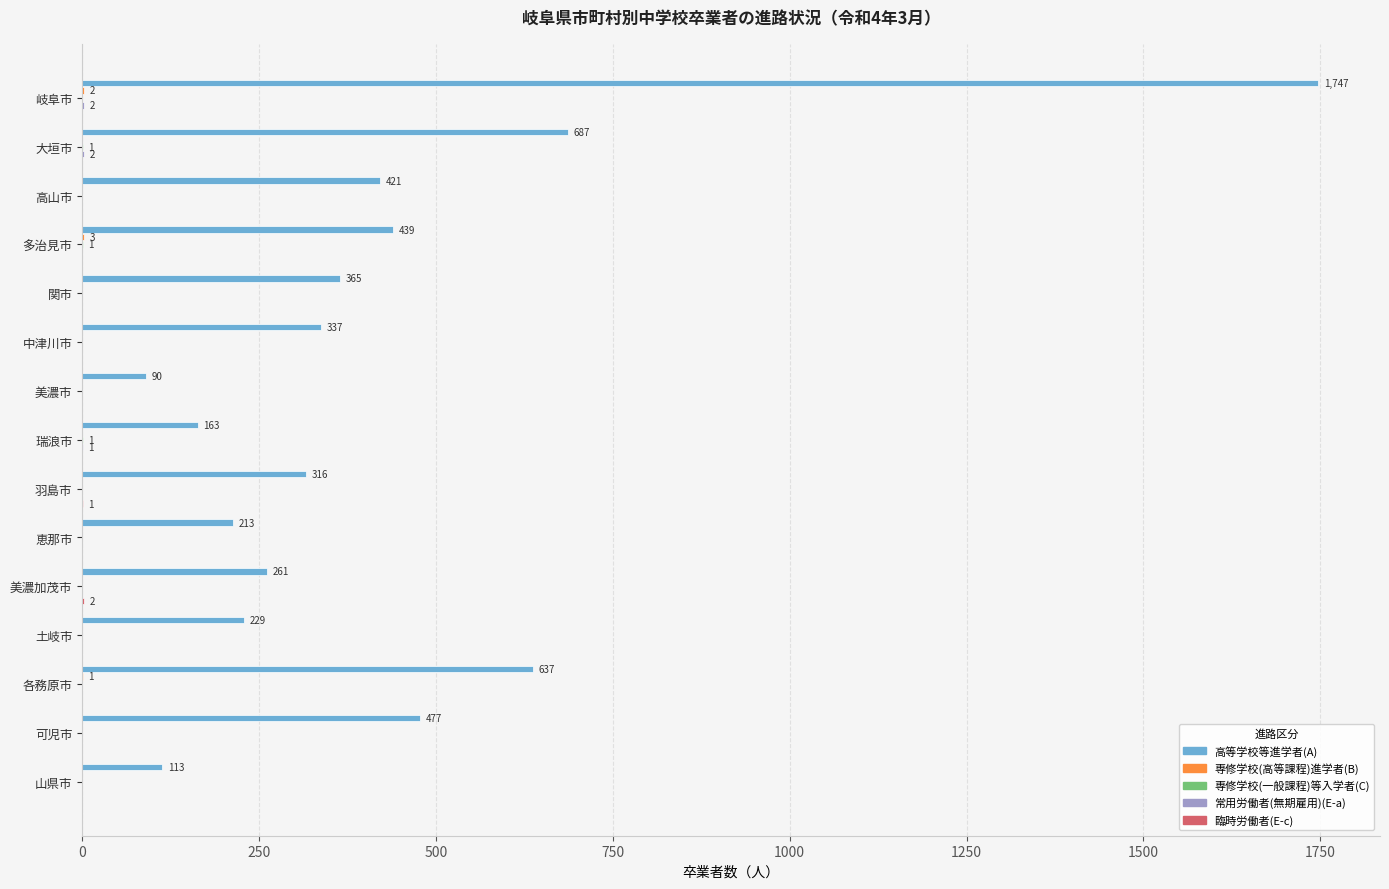

Which series has the largest total across all categories?

高等学校等進学者(A)